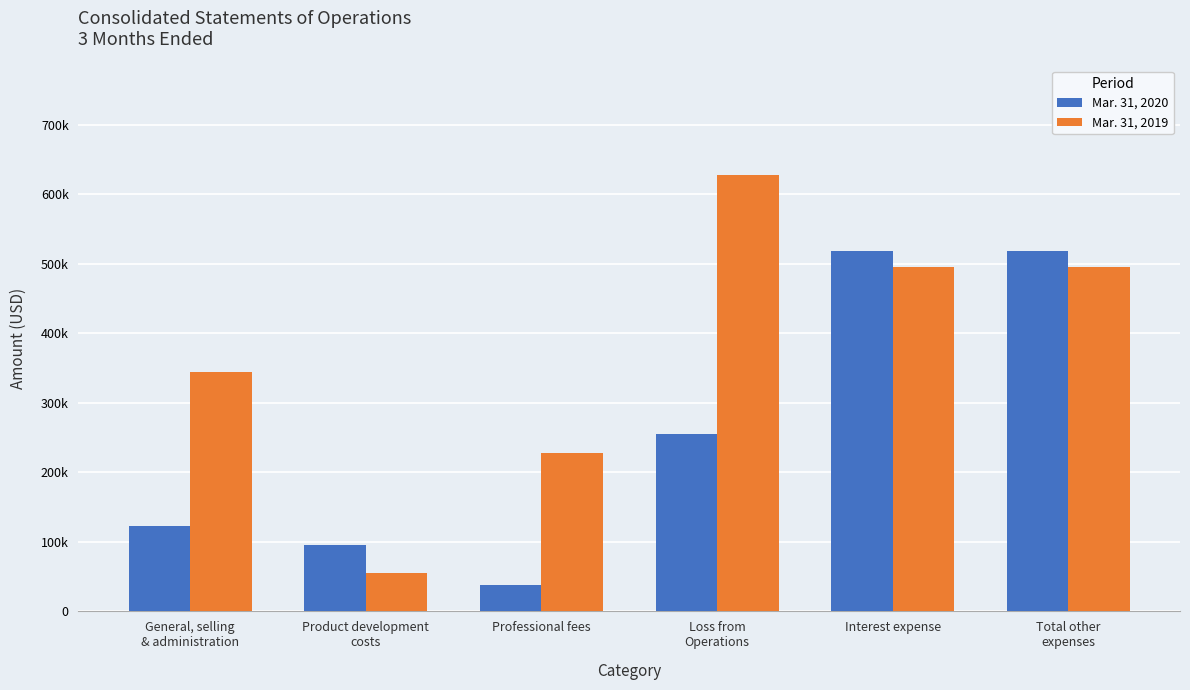

Does the chart contain stacked bars?

No